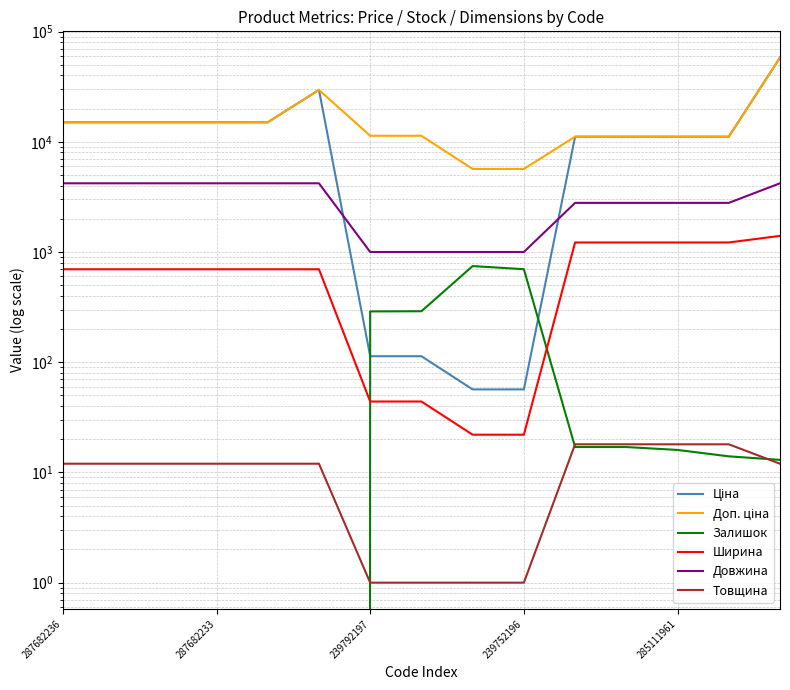

Rank the series by their maximum value, from highest to lowest.

Ціна, Доп. ціна, Довжина, Ширина, Залишок, Товщина